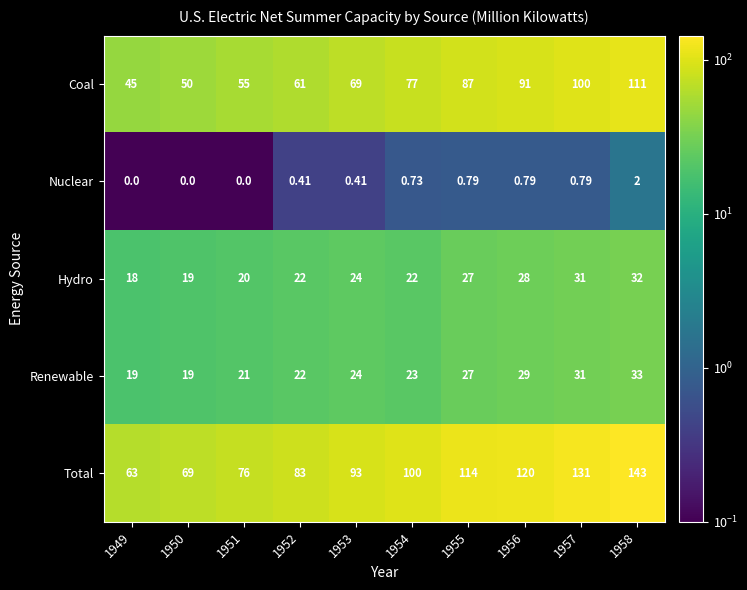

Is the value of Hydro at 1950 greater than the value of Renewable at 1956?

No